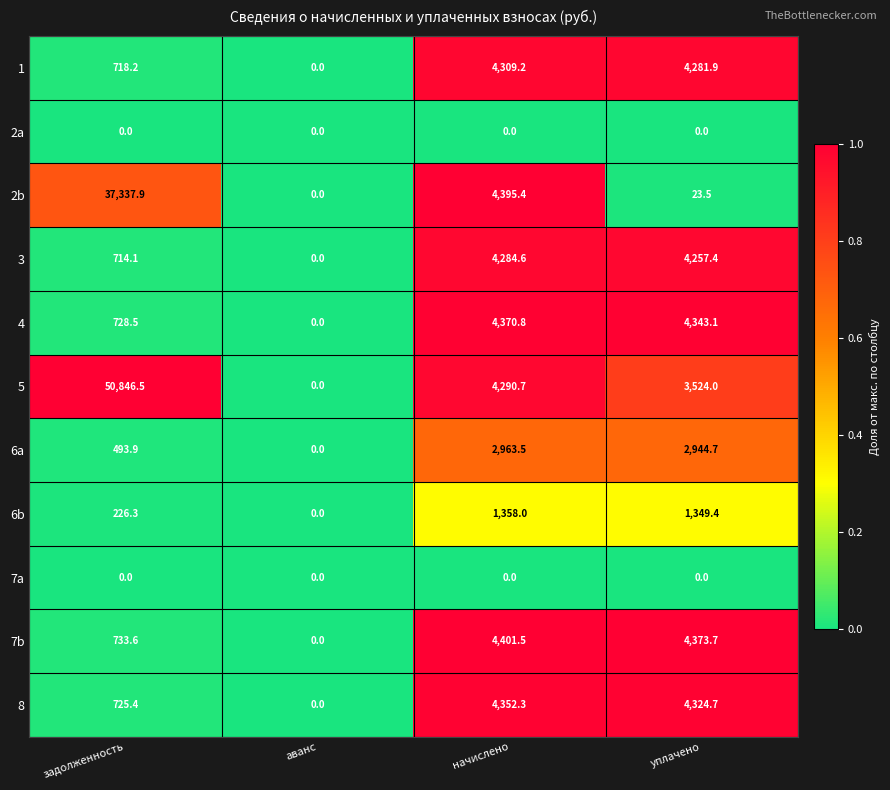

At which label does 8 first exceed 4324?

начислено